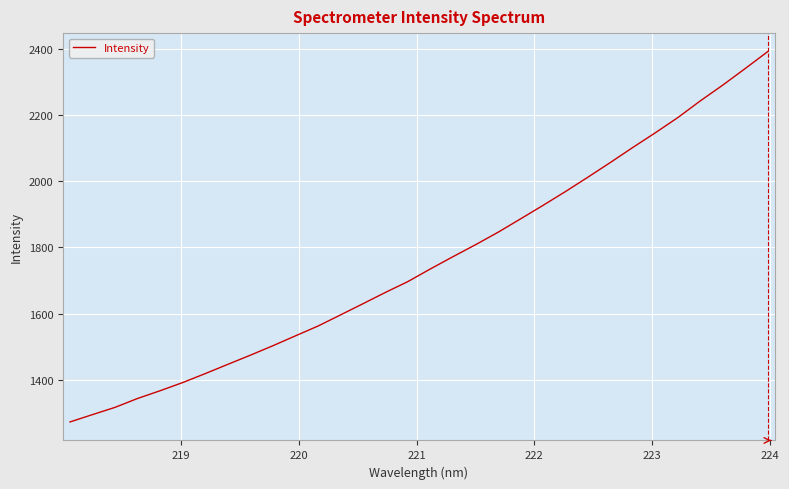

True or false: there are more than 1 points higher than both neighbors.

False